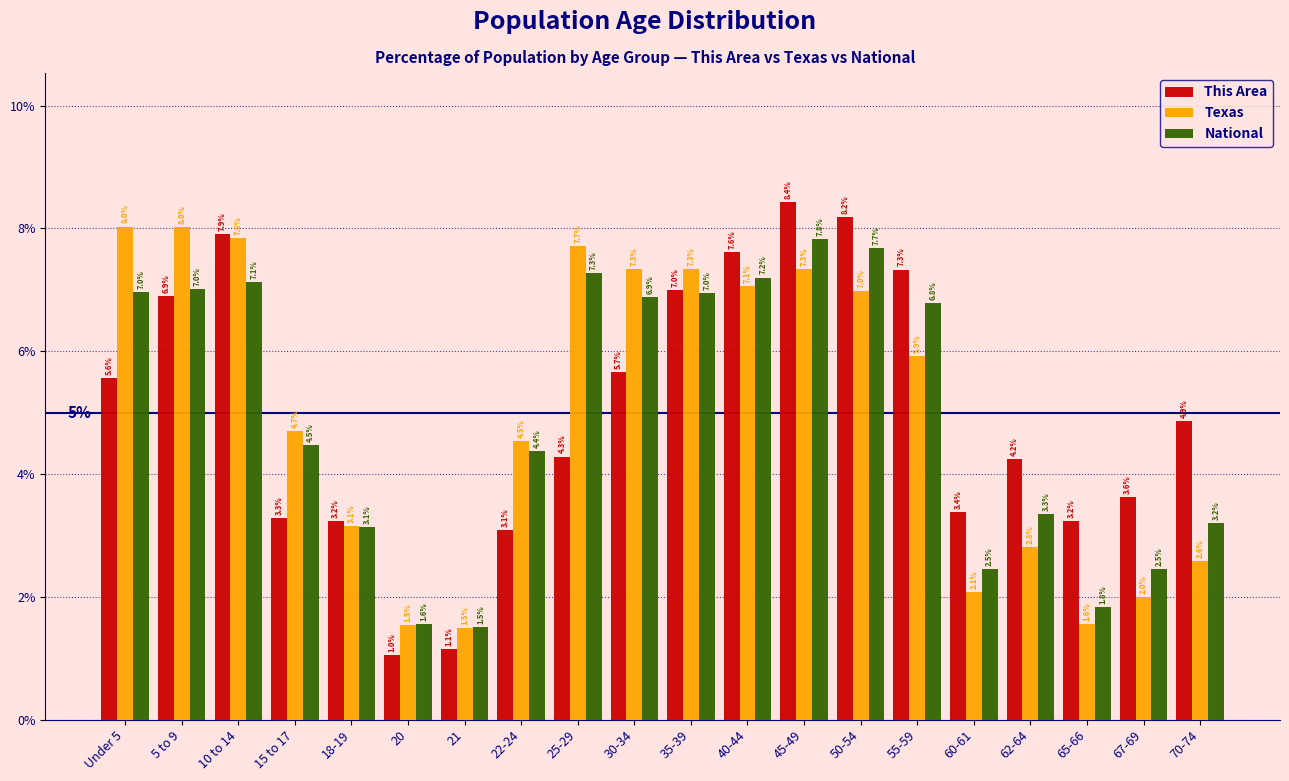

Reading right to left, transcribe all the data shown in this chart.

This Area: 4.9	3.6	3.2	4.2	3.4	7.3	8.2	8.4	7.6	7.0	5.7	4.3	3.1	1.1	1.0	3.2	3.3	7.9	6.9	5.6
Texas: 2.6	2.0	1.6	2.8	2.1	5.9	7.0	7.3	7.1	7.3	7.3	7.7	4.5	1.5	1.5	3.1	4.7	7.8	8.0	8.0
National: 3.2	2.5	1.8	3.3	2.5	6.8	7.7	7.8	7.2	7.0	6.9	7.3	4.4	1.5	1.6	3.1	4.5	7.1	7.0	7.0